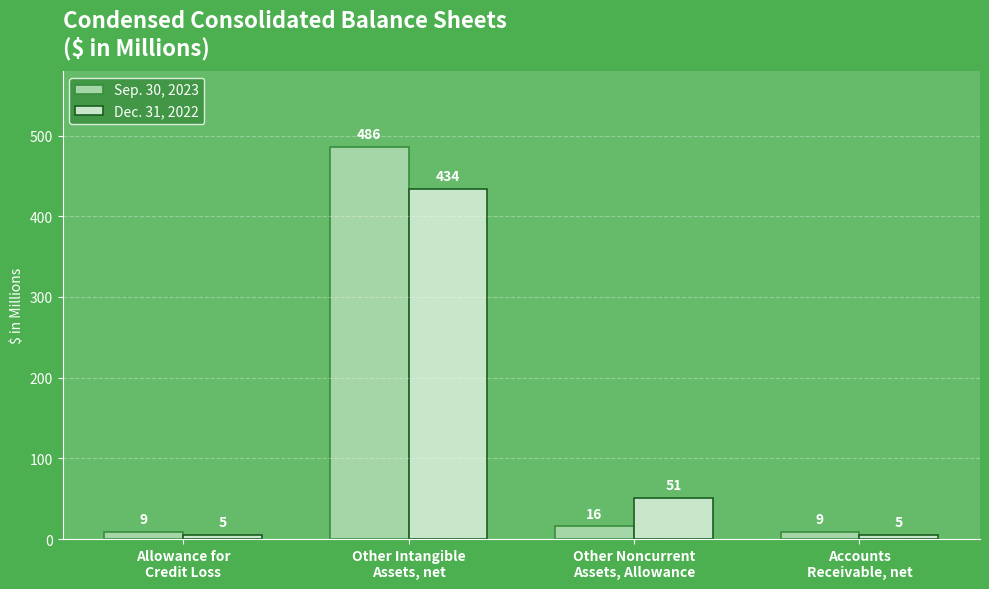

Between Allowance for
Credit Loss and Other Intangible
Assets, net, which series saw the biggest shift?

Sep. 30, 2023